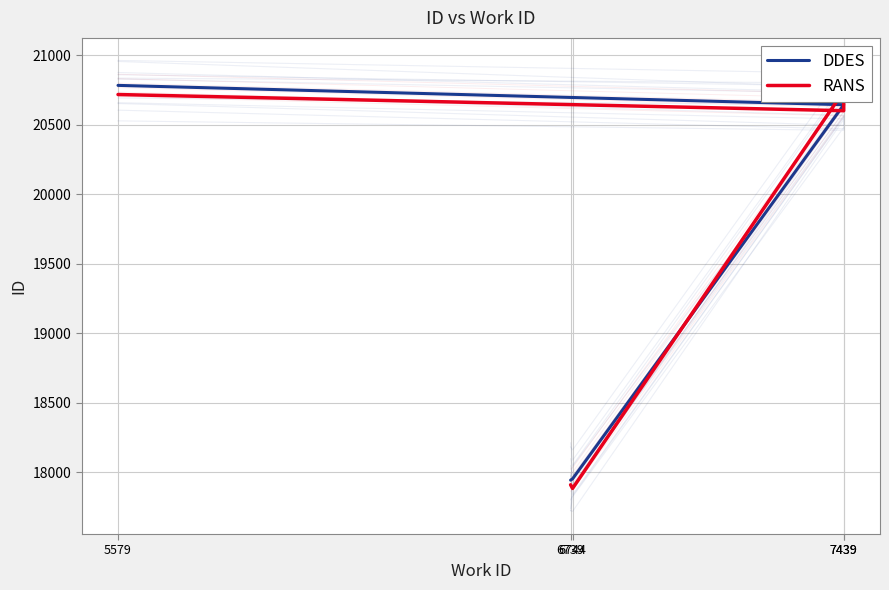

At how many categories does at least one series exceed 18905?

3